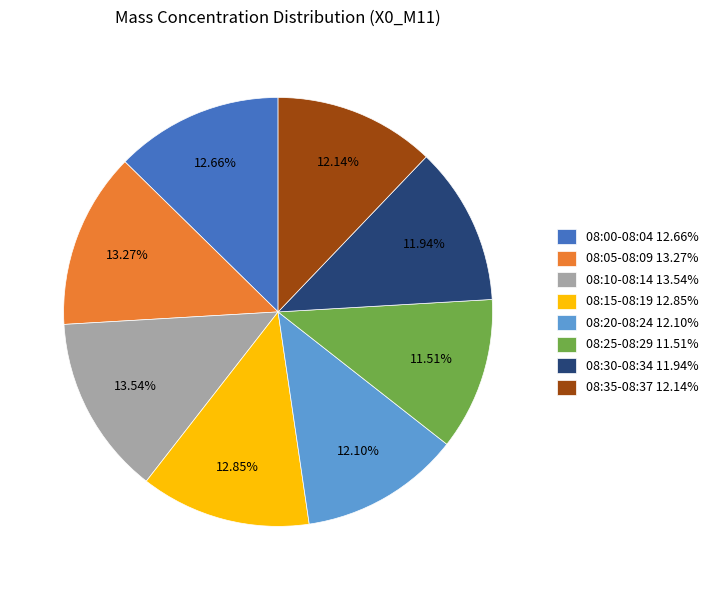

Do 08:35-08:37 12.14% and 08:15-08:19 12.85% together represent more than half of the pie?

No